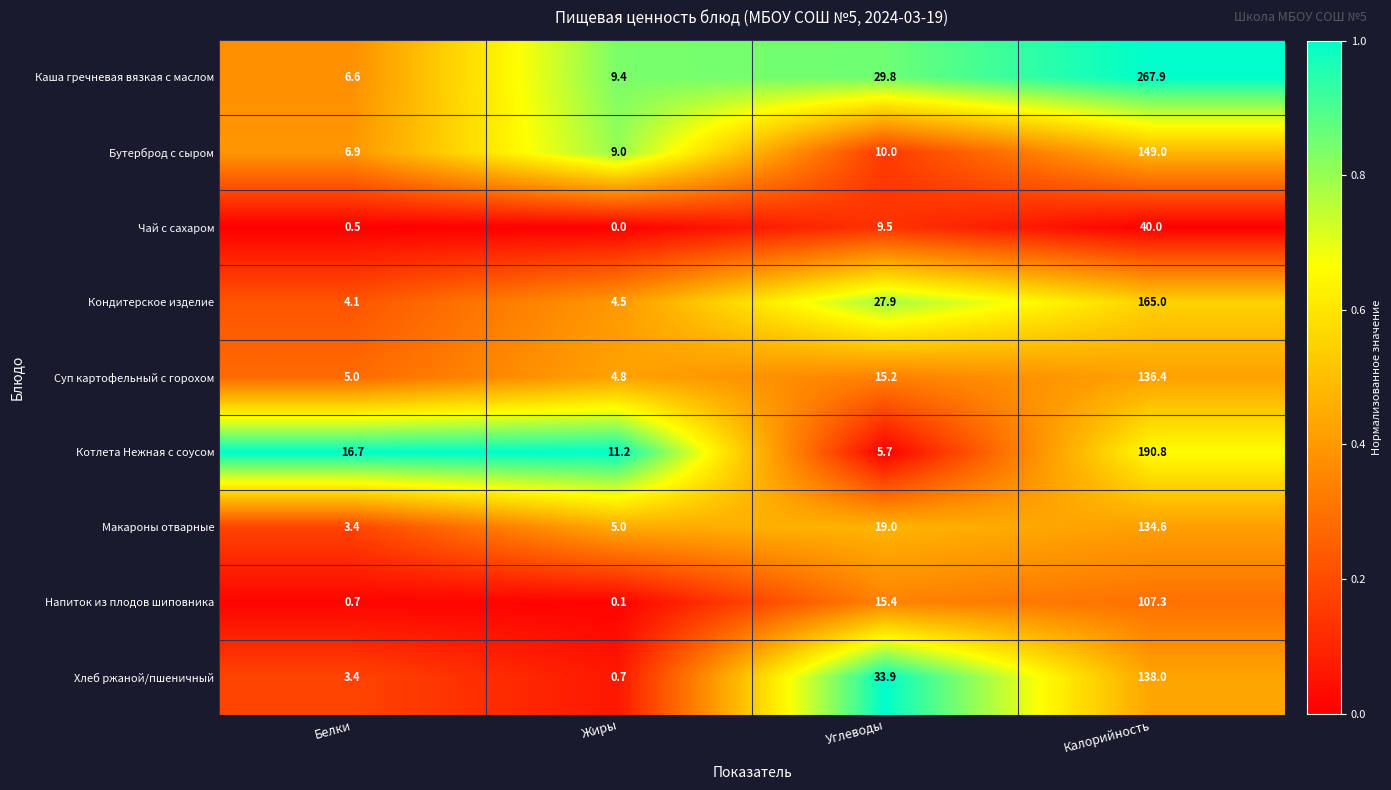

List the labels in order of Суп картофельный с горохом value, smallest first.

Жиры, Белки, Углеводы, Калорийность